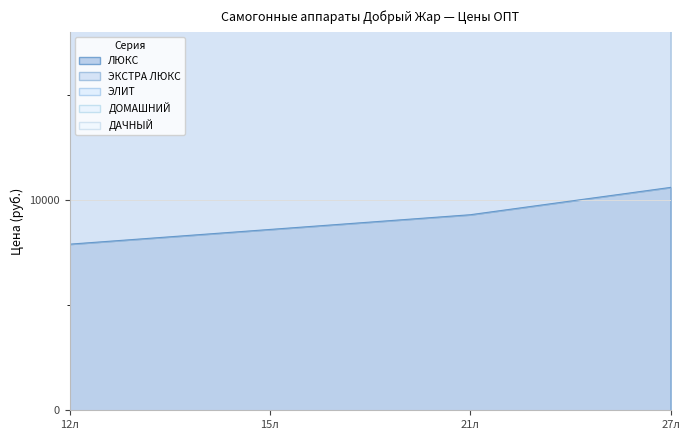

At which label is ЛЮКС closest to 9250?

21л